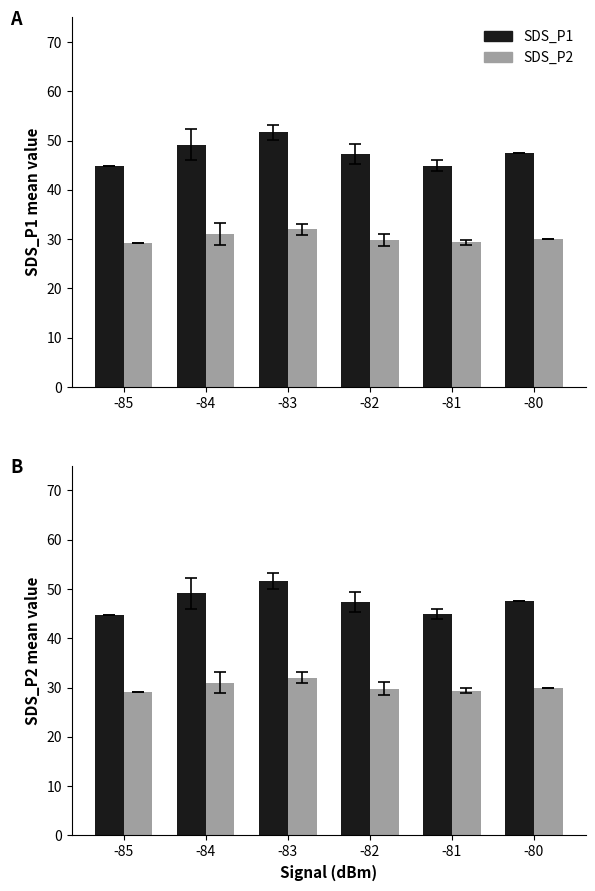

What is the difference between the SDS_P1 values at -84 and -81?

4.2